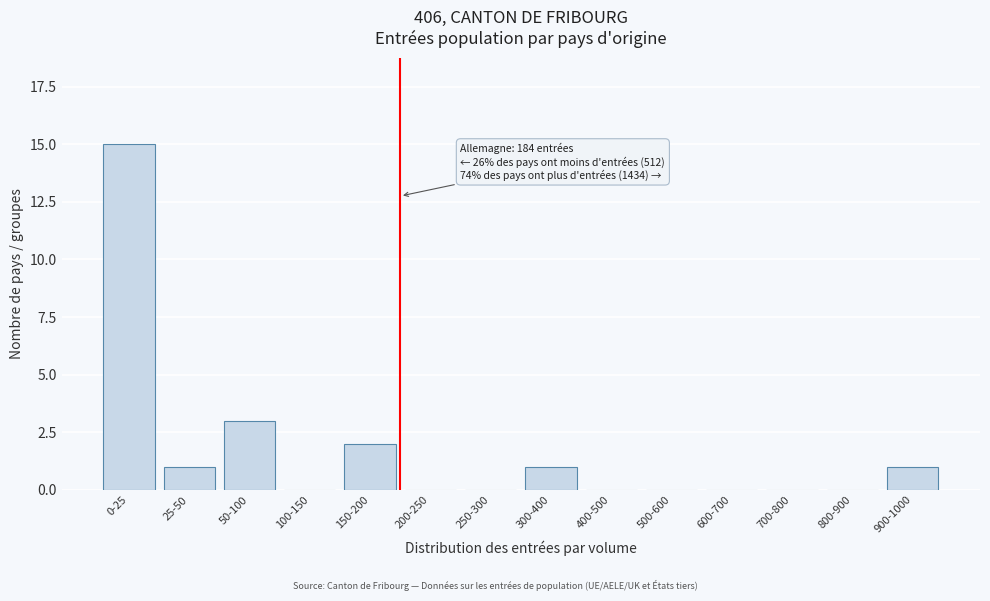

Is it true that the value at 150-200 is 2?

True